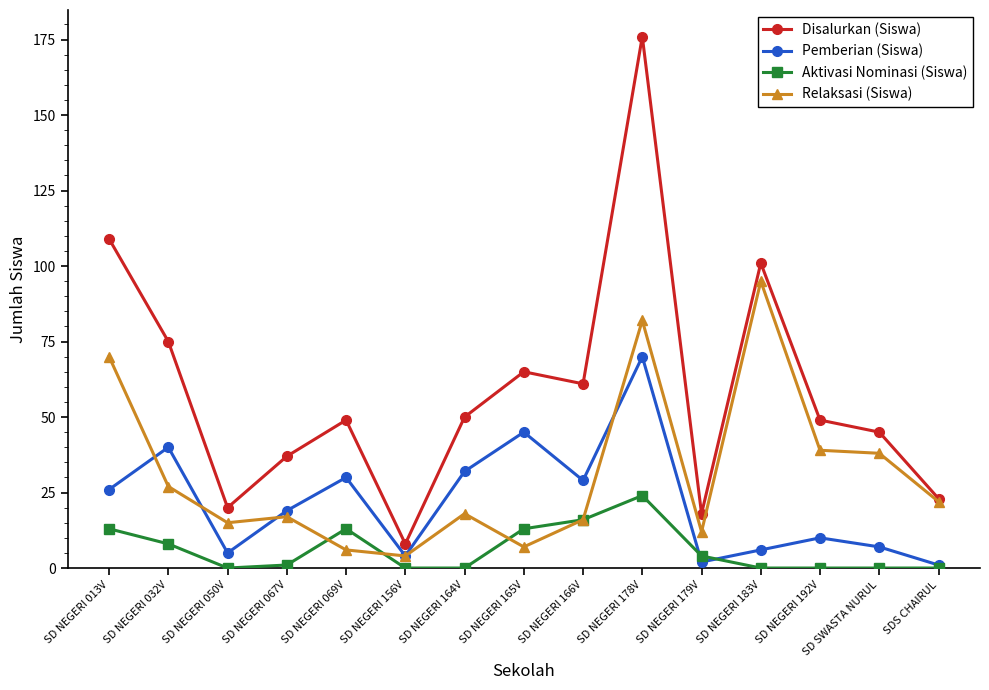

What is the difference between the highest and lowest values at SD NEGERI 179V?

16